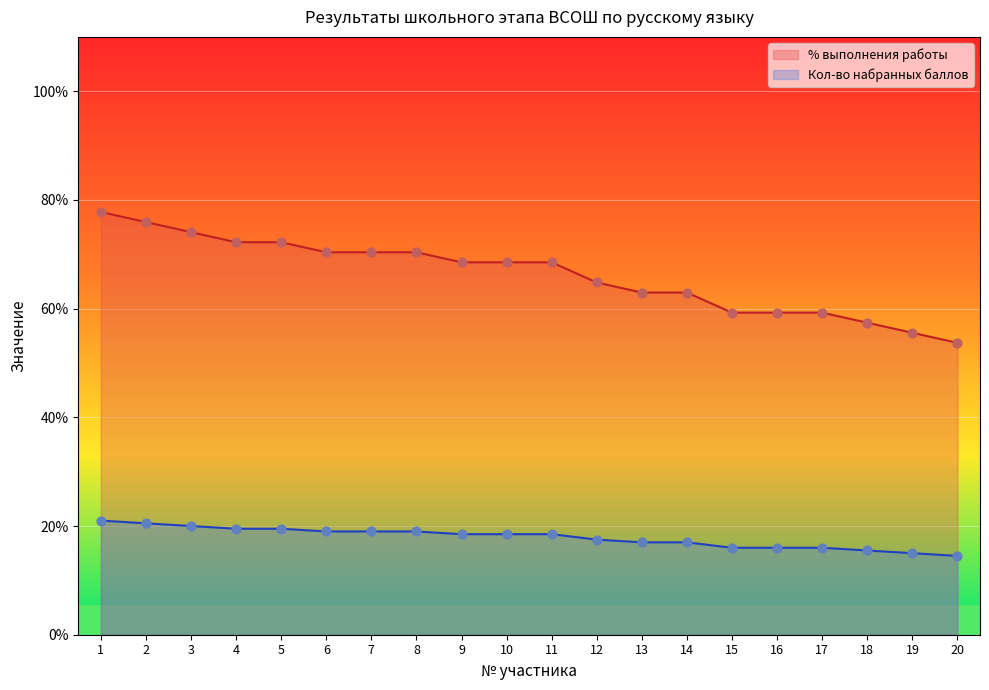

Which series has the largest total across all categories?

% выполнения работы